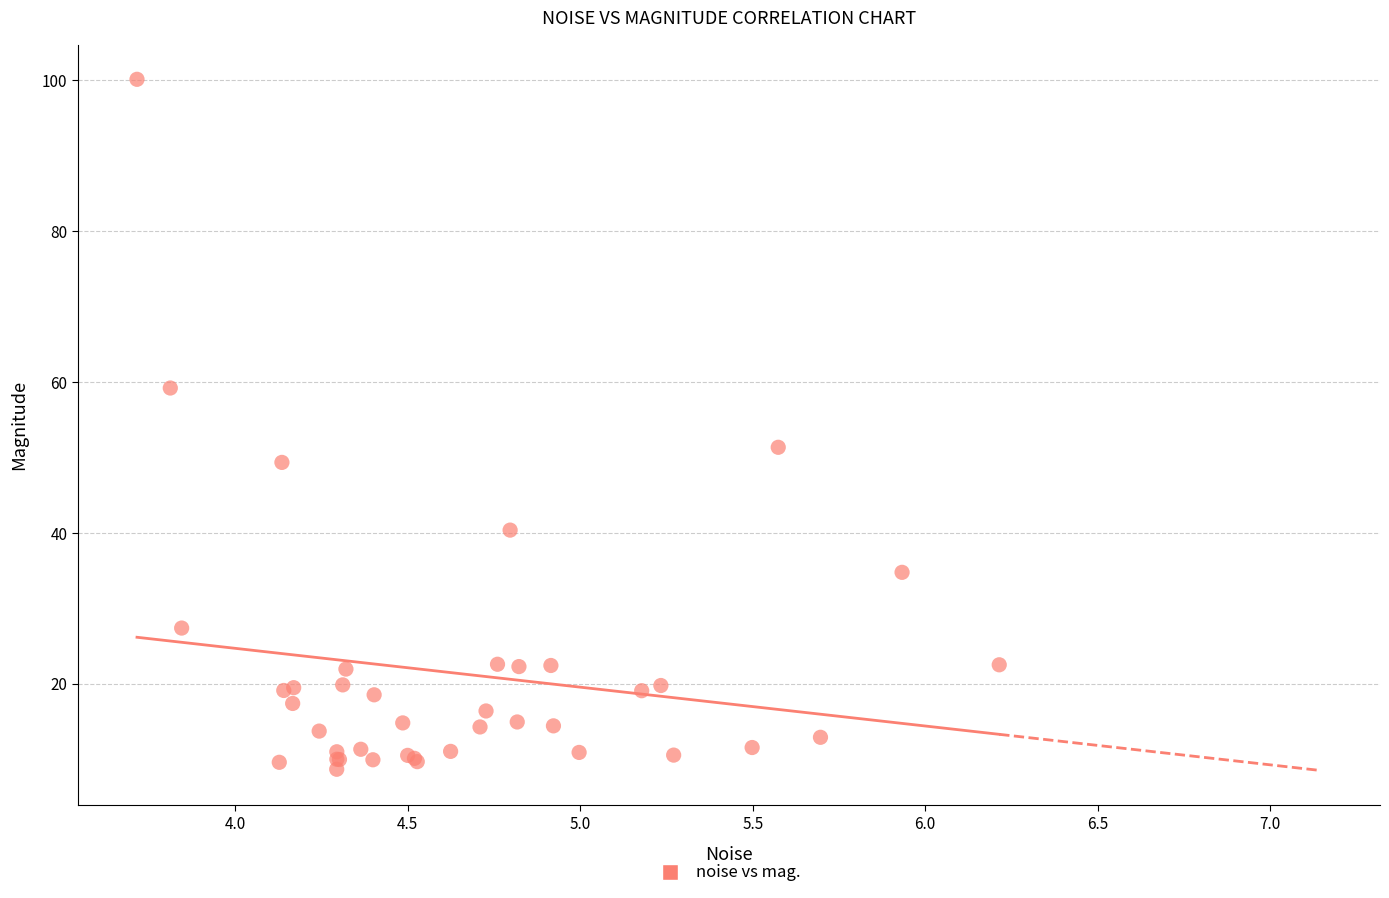

What Y value in the scatter plot is closest to 54?

51.4